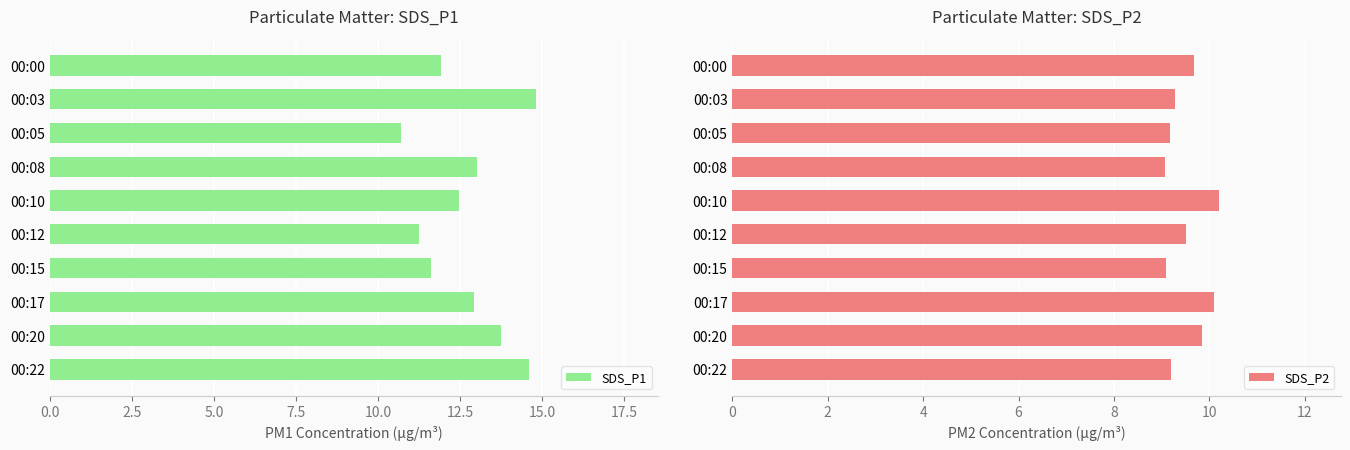

Is it true that SDS_P1 equals 11.9 at 00:00?

True